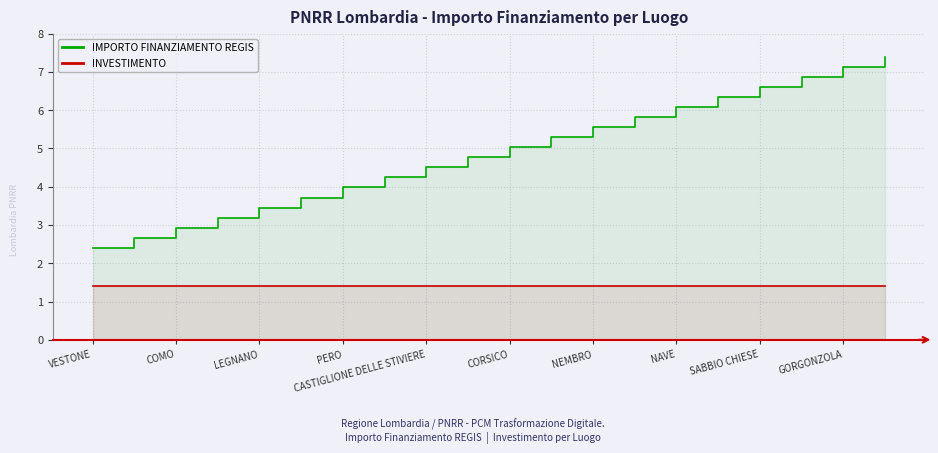

How many lines are shown in the chart?

2